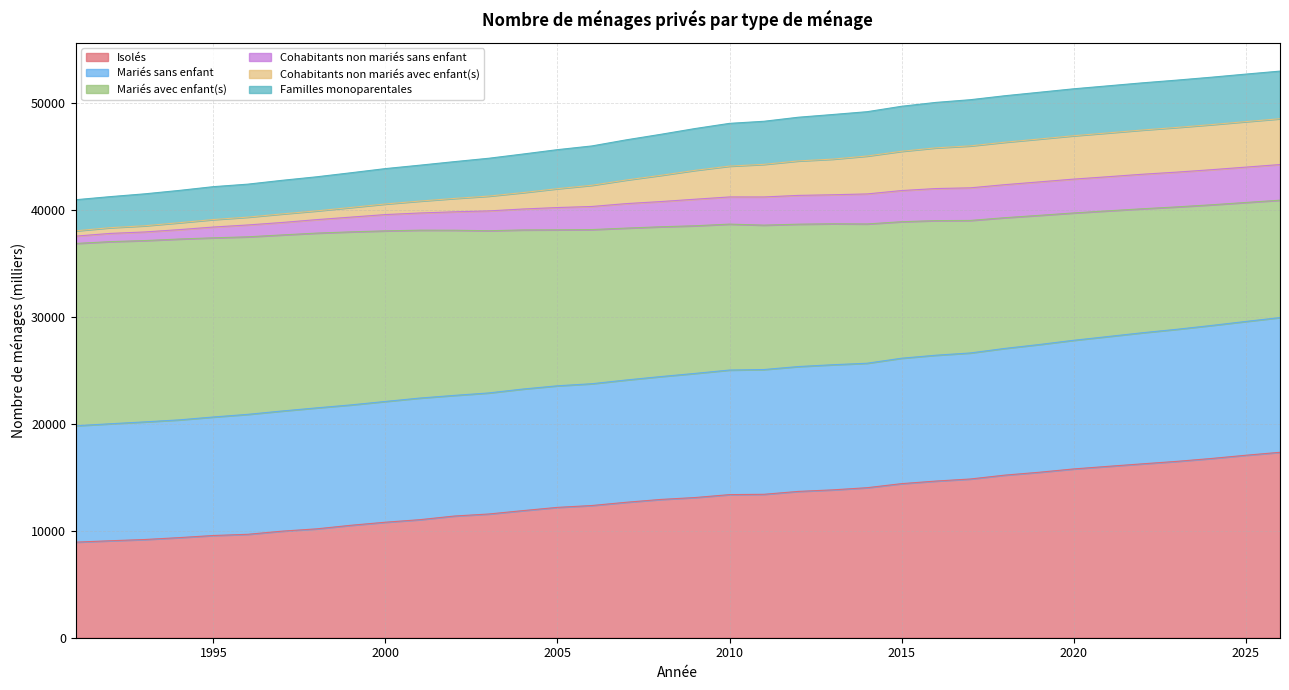

What is the highest value of the Isolés series?

17324